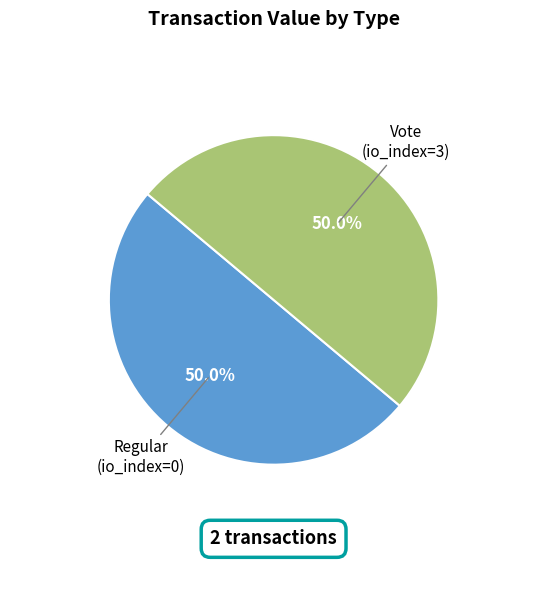

How many slices are in this pie chart?

2